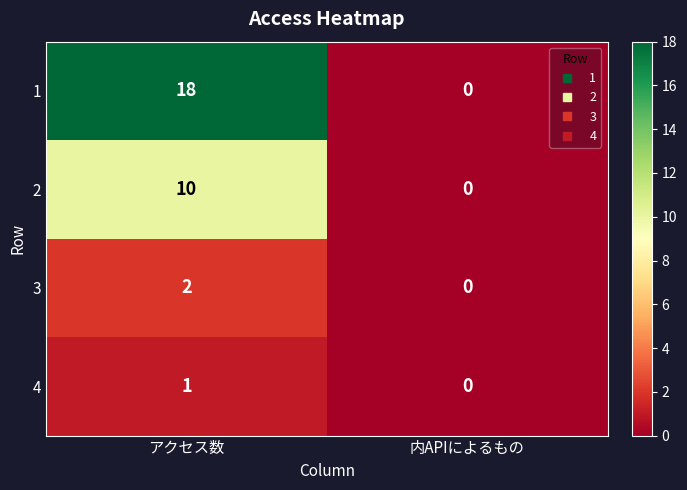

Count the number of data series in this chart.

4